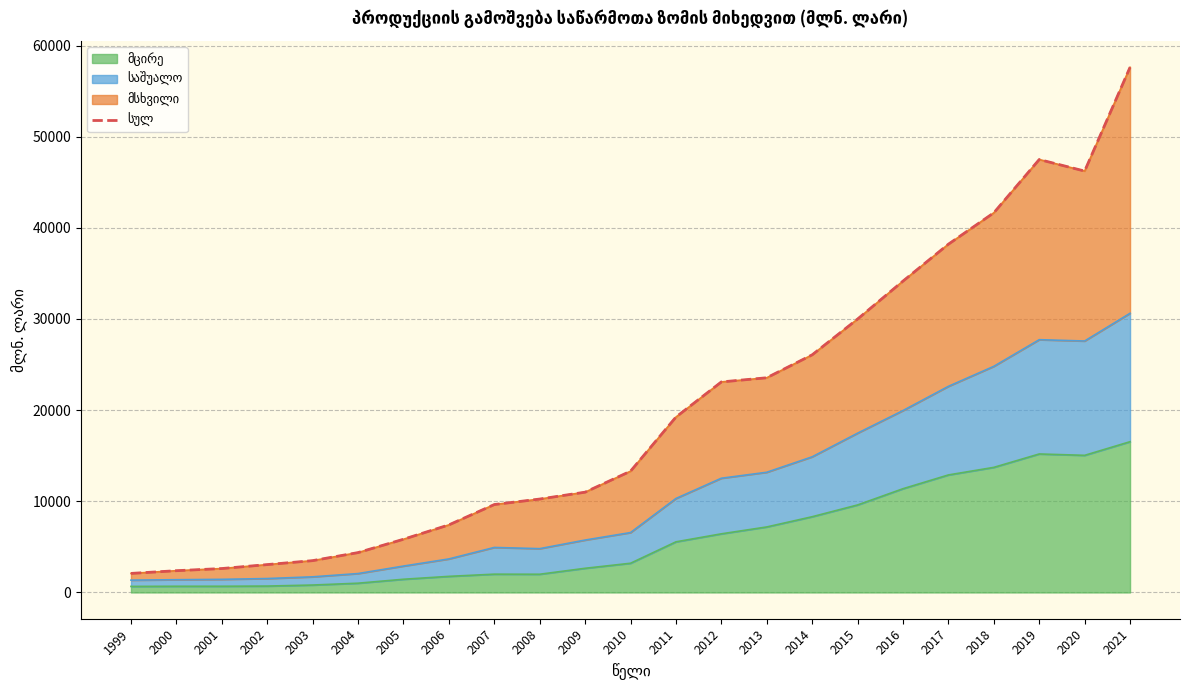

What is the change in value from 2005 to 2006?

+1574.3